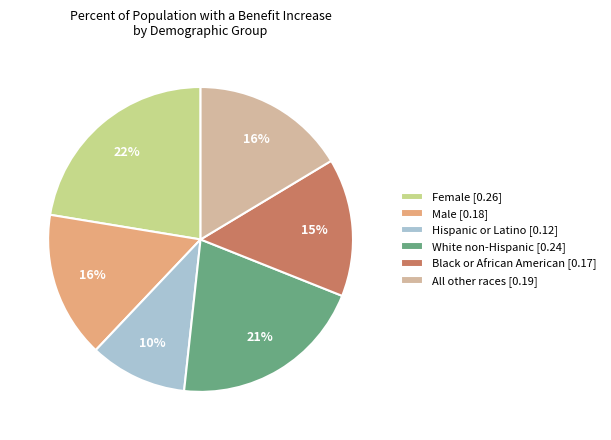

Do Female [0.26] and Male [0.18] together represent more than half of the pie?

No